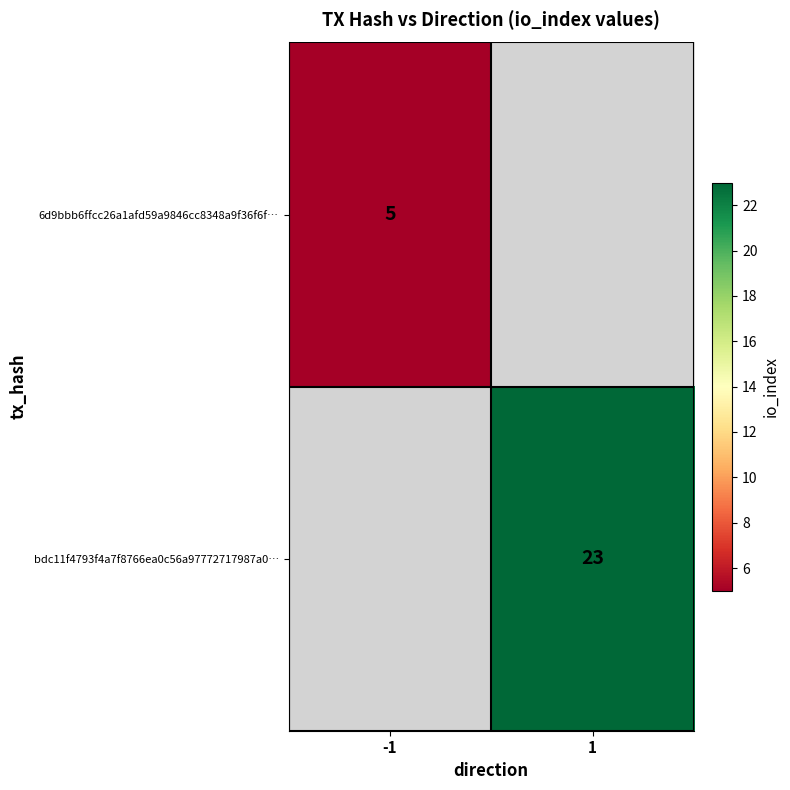

The bdc11f4793f4a7f8766ea0c56a97772717987a0… series shows 36 at 1. True or false?

False